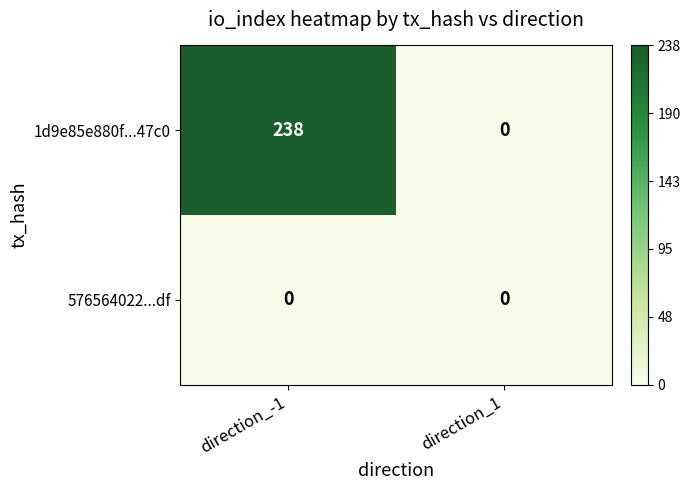

Reading left to right, transcribe all the data shown in this chart.

1d9e85e880f...47c0: 238	0
576564022...df: 0	0